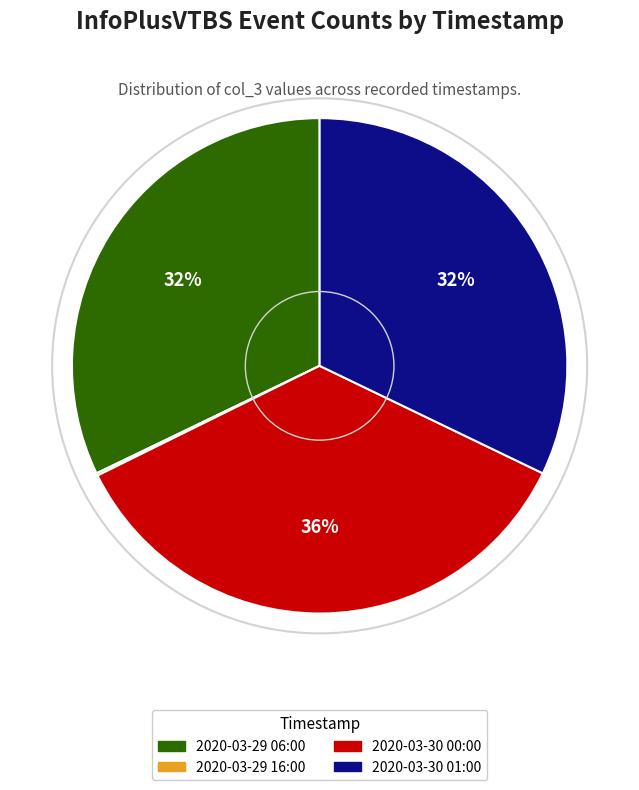

To the nearest percent, what percentage of the pie is 2020-03-30 00:00?

36%